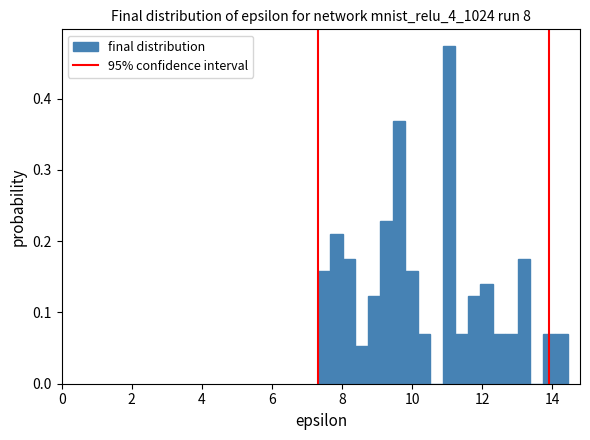

Around what value on the x-axis is the tallest bar? Give the approximate position of its centre, as read against the axis.

11.0